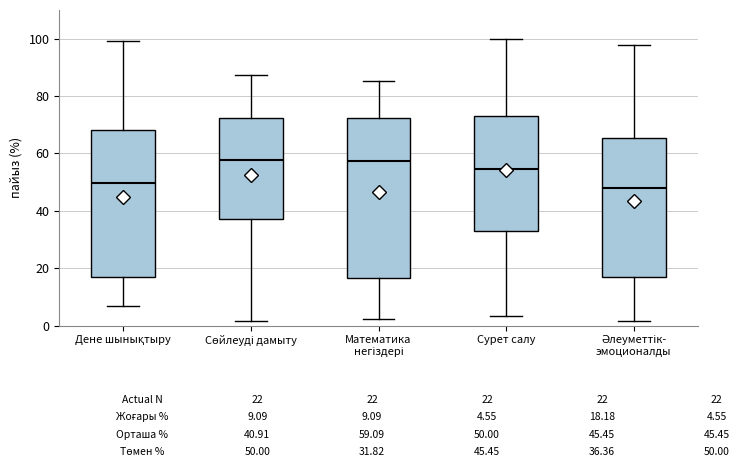

Comparing the boxes themselves (not the whiskers), which one is the tallest?

Математика негіздері